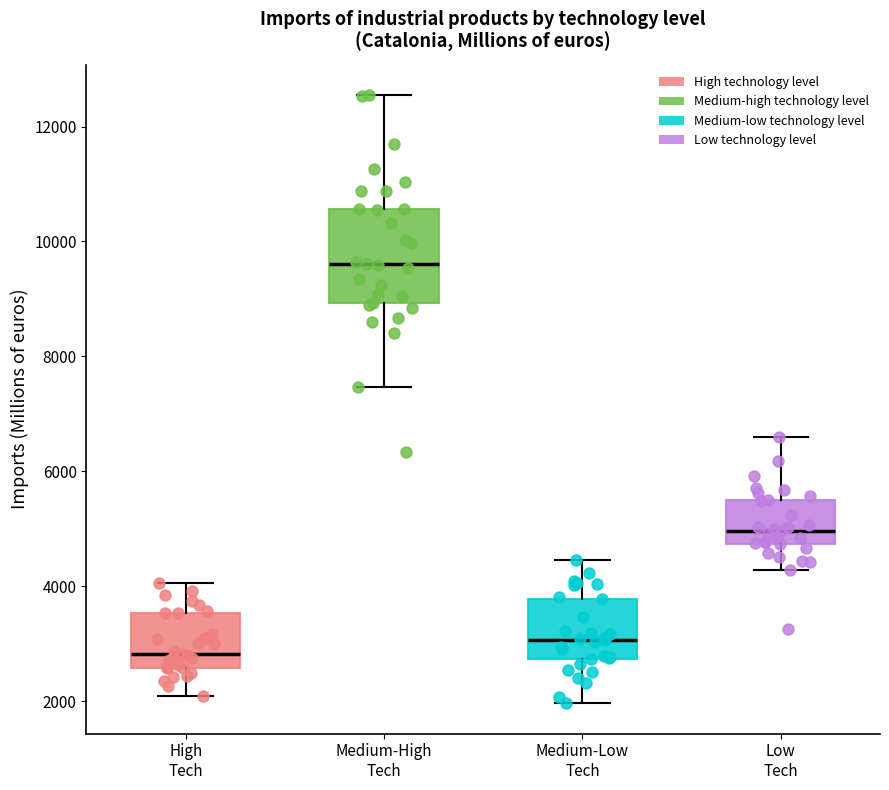

Where does the lower whisker of the box for Medium-Low Tech end on the y-axis? The values are not printed on the chart, so give them approximately, as read against the axis.

2000